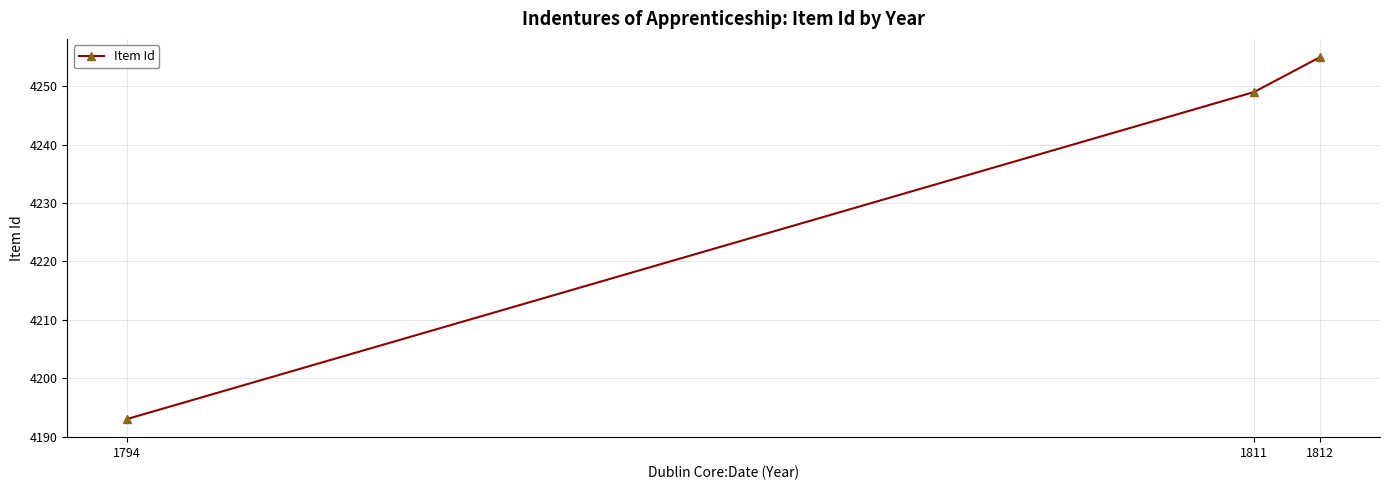

The value at 1811 is 4249. True or false?

True